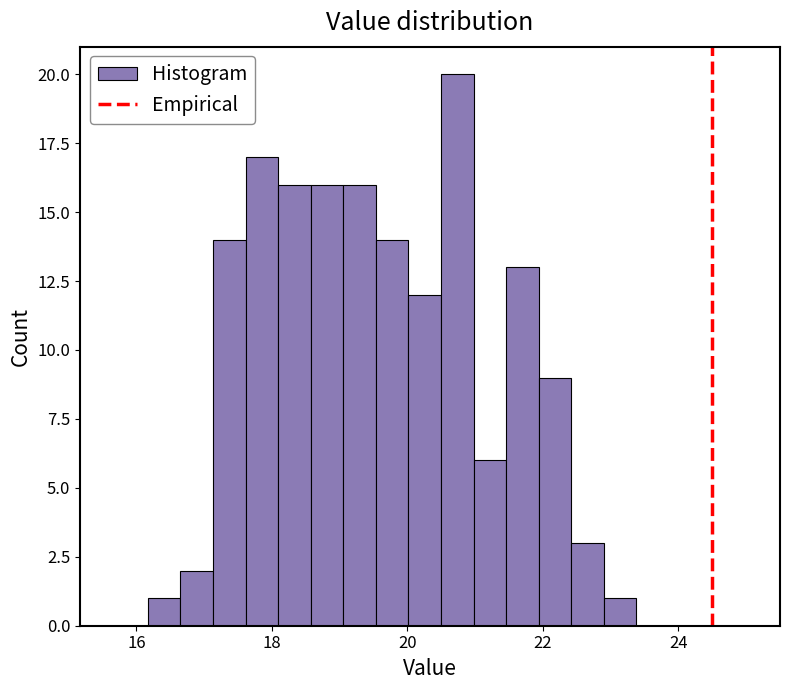

Around what value on the x-axis is the tallest bar? Give the approximate position of its centre, as read against the axis.

20.8